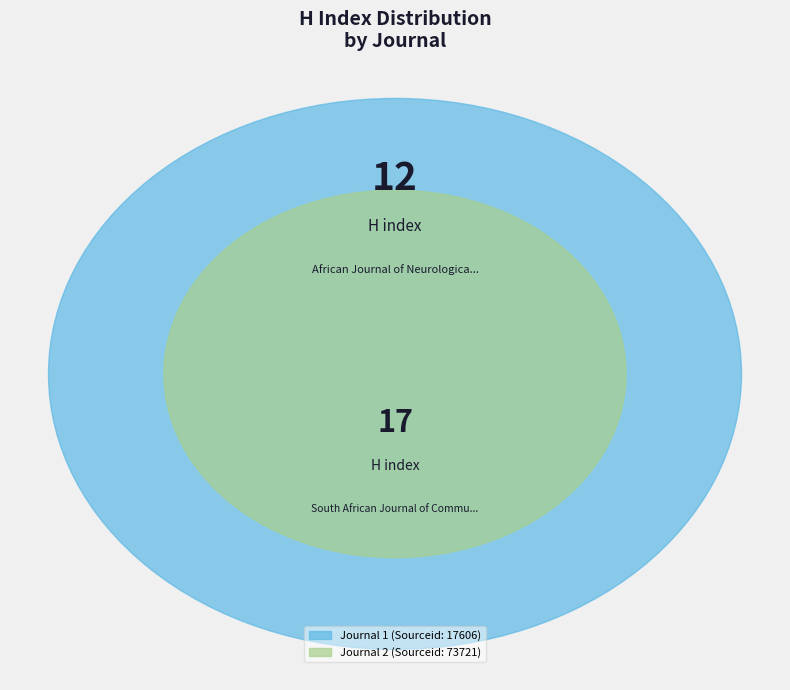

To the nearest percent, what is the combined percentage of African Journal of Neurological Sciences and South African Journal of Communication?

100%